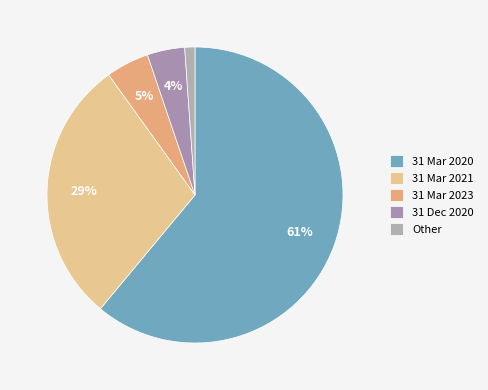

The 31 Mar 2021 slice represents 29% of the pie. True or false?

True